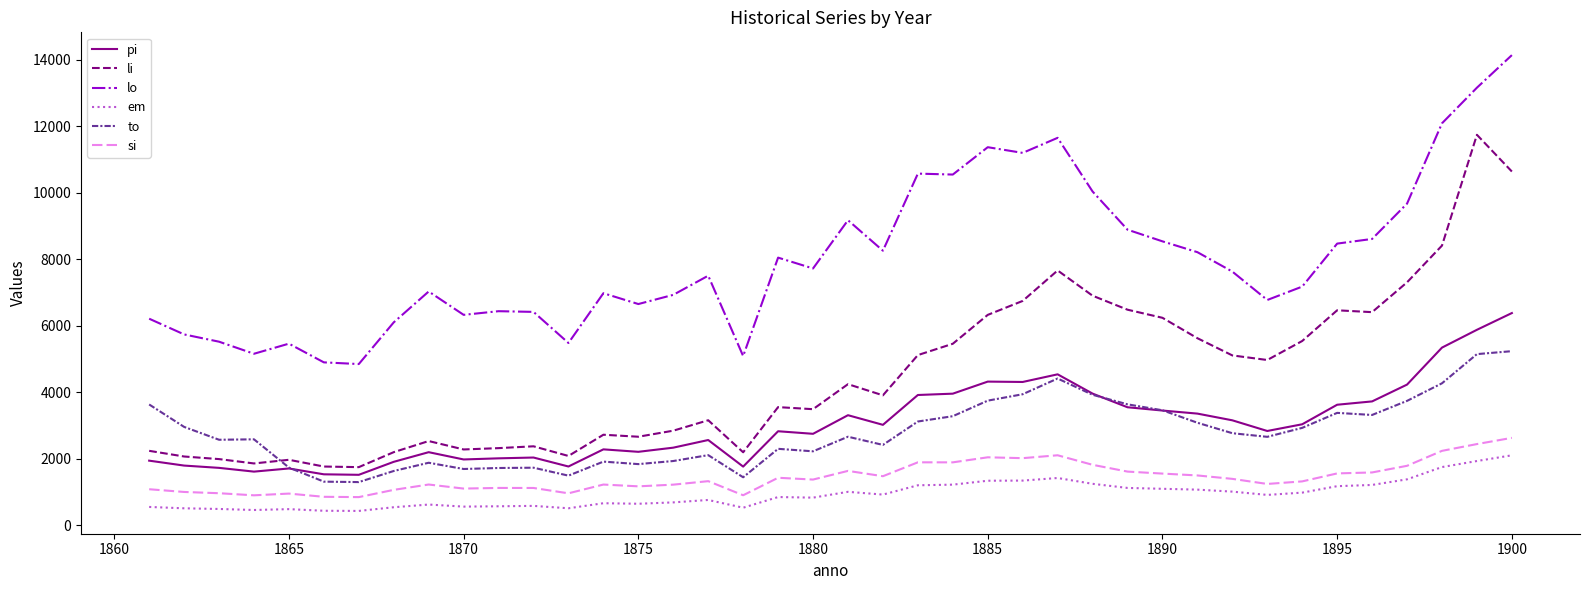

Which series has the largest total across all categories?

lo